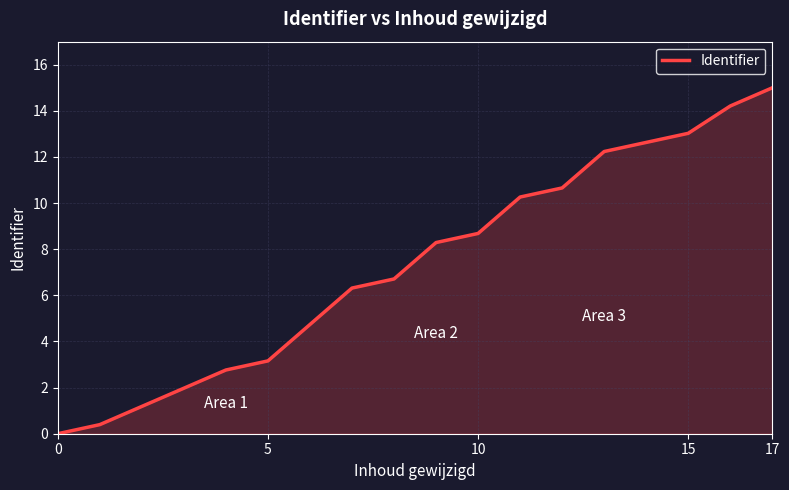

What is the maximum value shown in the chart?

15.0